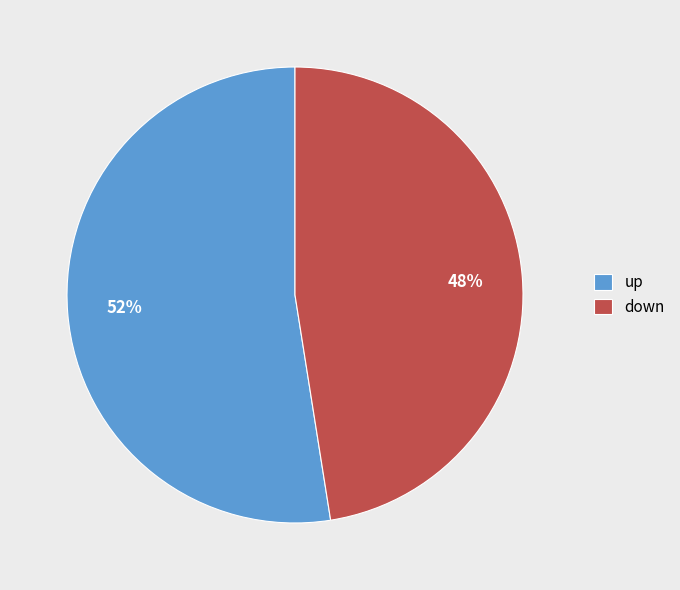

Do up and down together represent more than half of the pie?

Yes